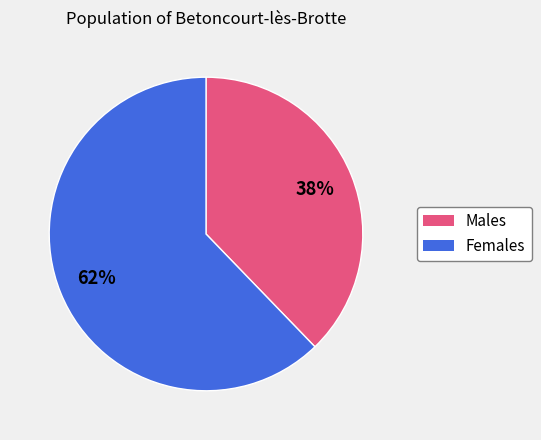

To the nearest percent, what is the average slice percentage?

50%